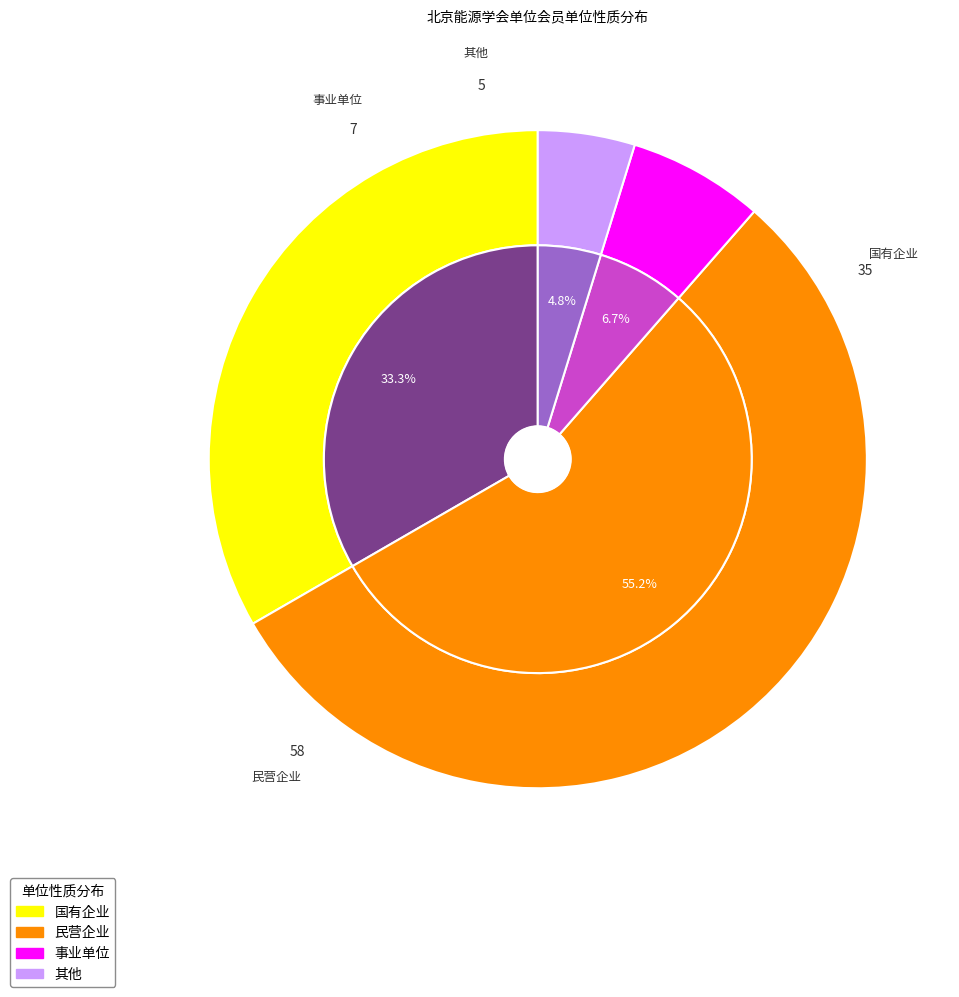

How many slices are in this pie chart?

4